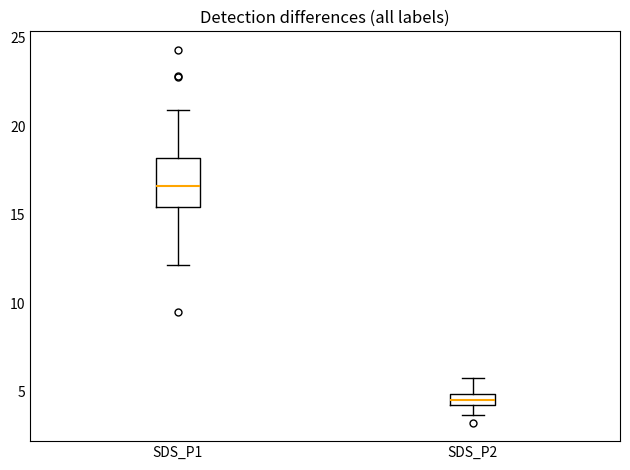

Which box's median line is the lowest?

SDS_P2